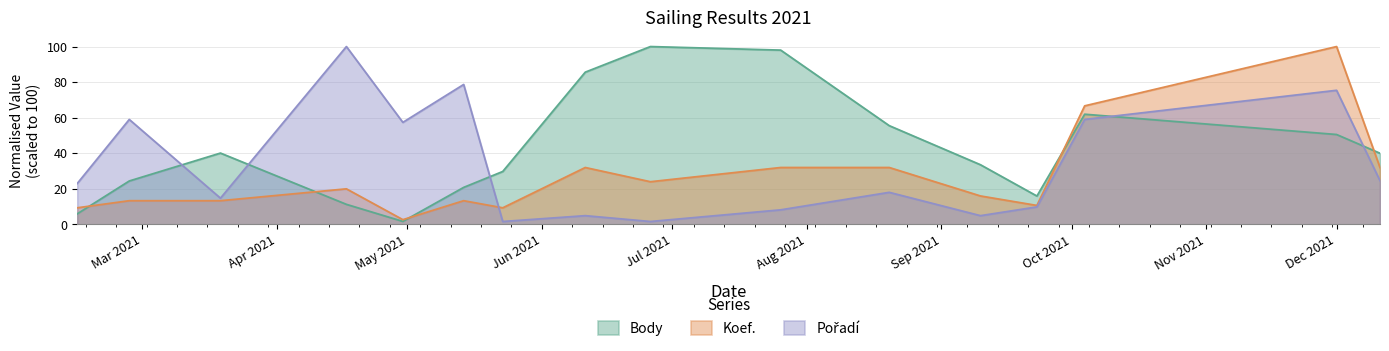

Is the value of Pořadí at 2021-10-04 greater than the value of Body at 2021-05-14?

Yes